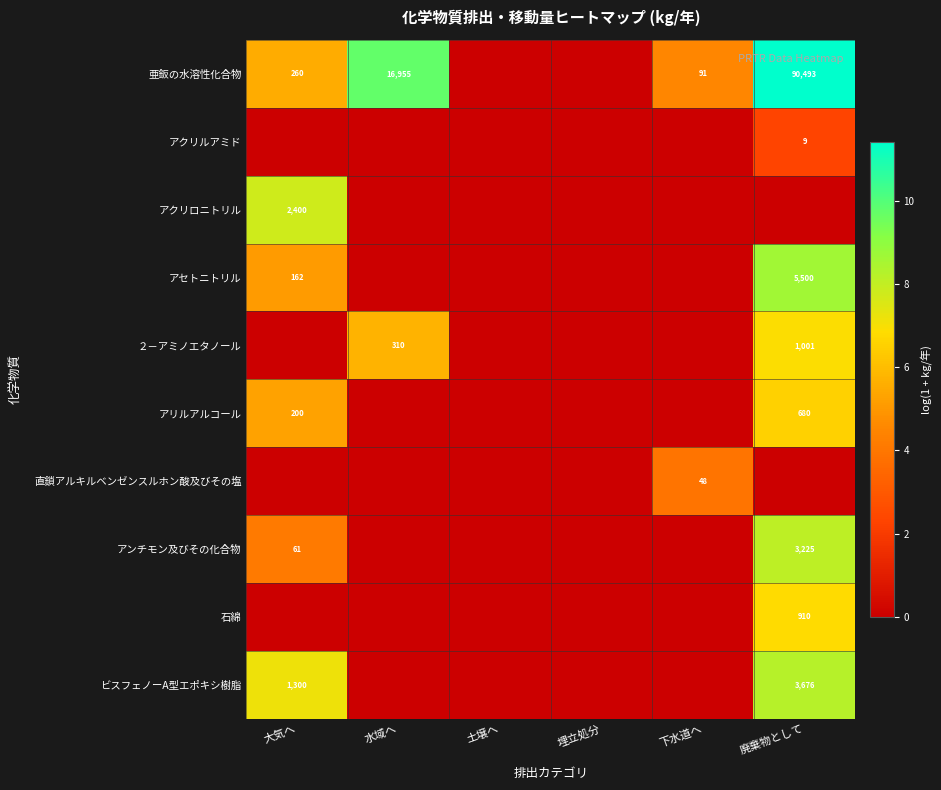

True or false: ビスフェノーA型エポキシ樹脂 has a value of 3676 at 廃棄物として.

True